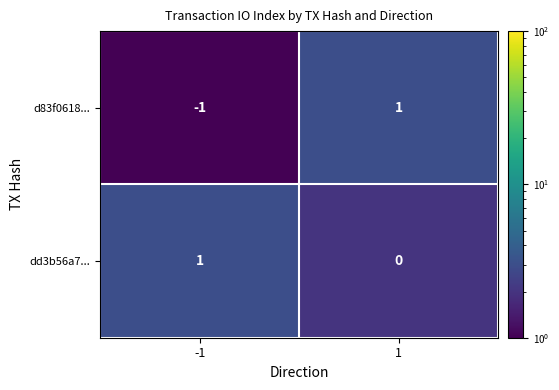

Rank the series at -1 from highest to lowest value.

dd3b56a7..., d83f0618...